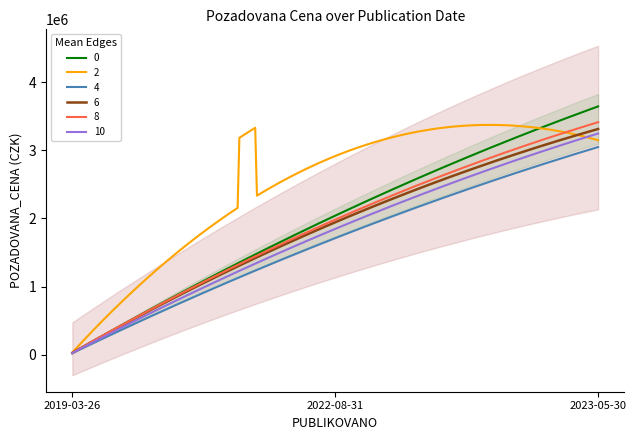

List the labels in order of value, largest first.

2023-05-30, 2022-08-31, 2019-03-26